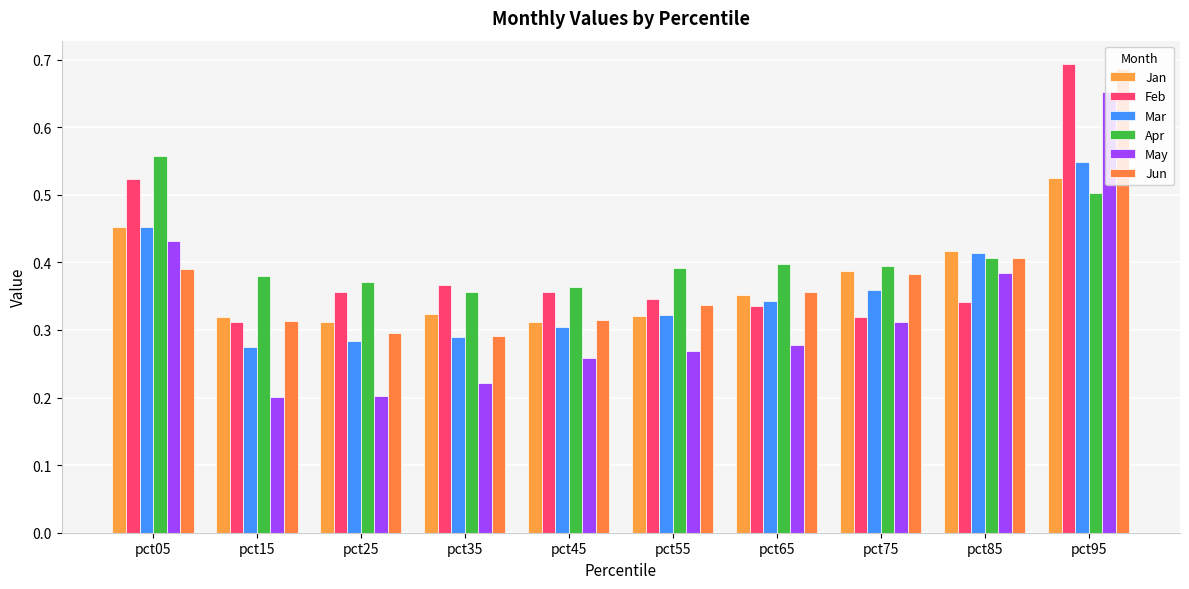

What is the value of the Mar bar at the 2nd from the left?

0.3